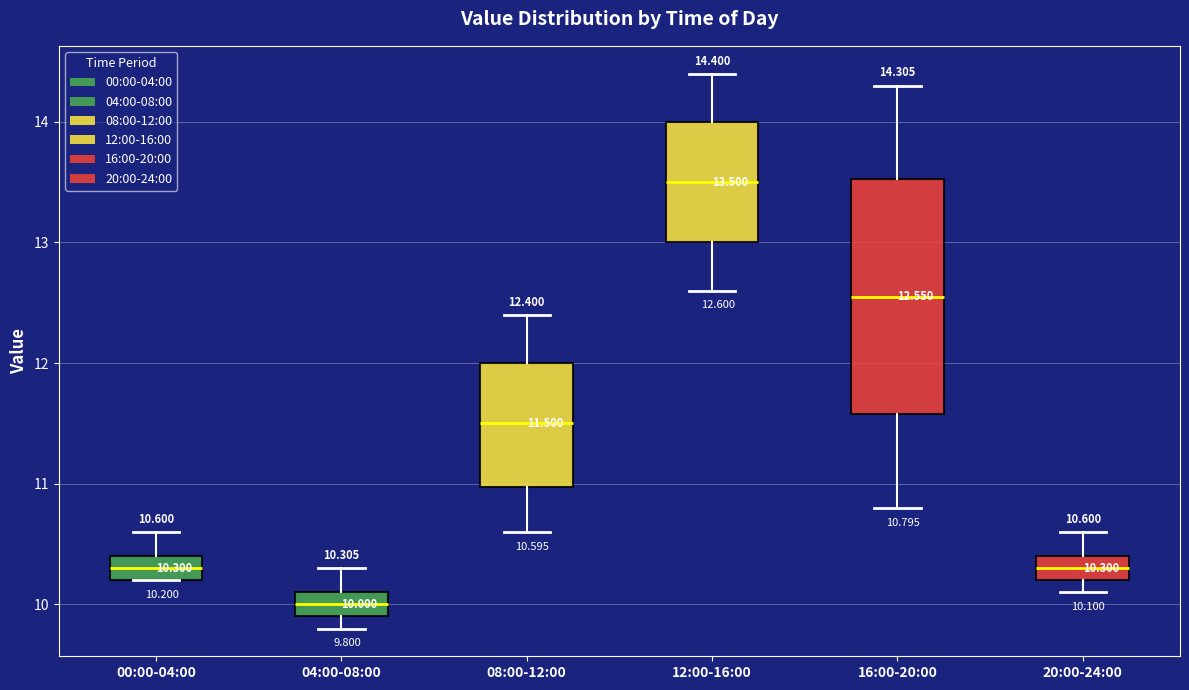

Comparing the boxes themselves (not the whiskers), which one is the tallest?

16:00-20:00